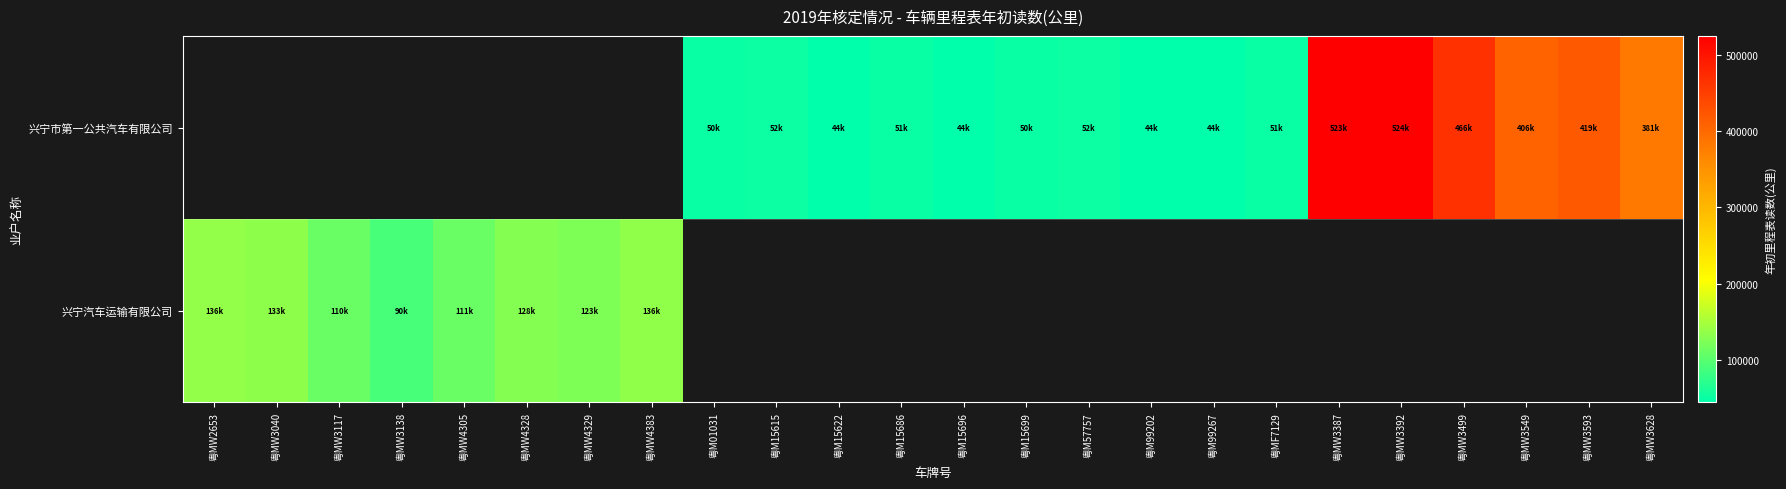

What is the difference between the 兴宁市第一公共汽车有限公司 values at 粤M99202 and 粤M15699?

6290.0